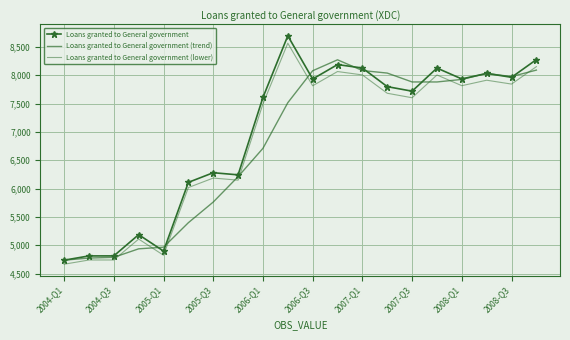

What is the highest value of the Loans granted to General government series?

8694.6